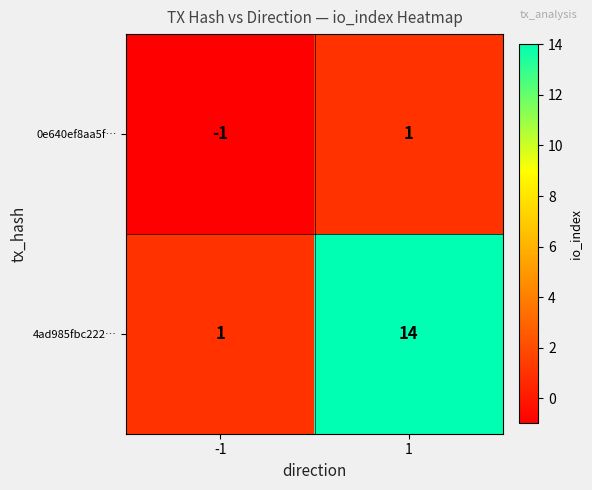

Which series has the widest spread of values?

4ad985fbc222…